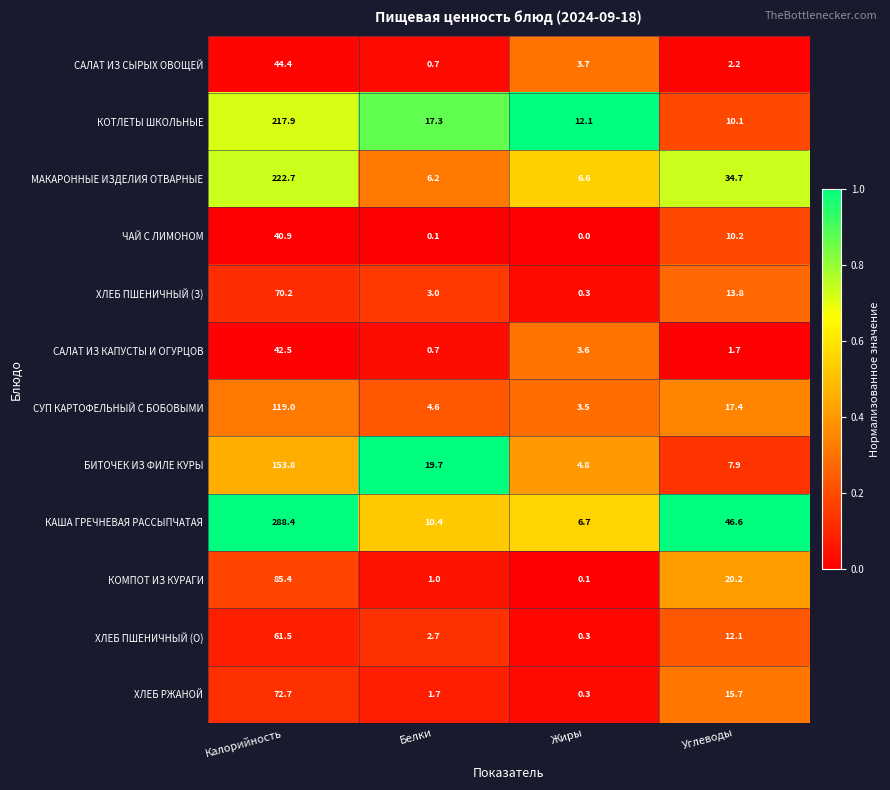

What is the total value across all series at Углеводы?

192.6